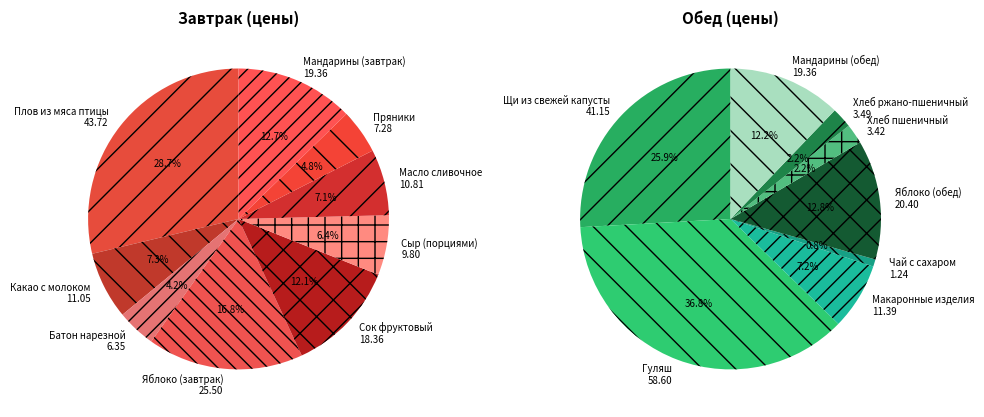

Count the number of slices in the pie.

9